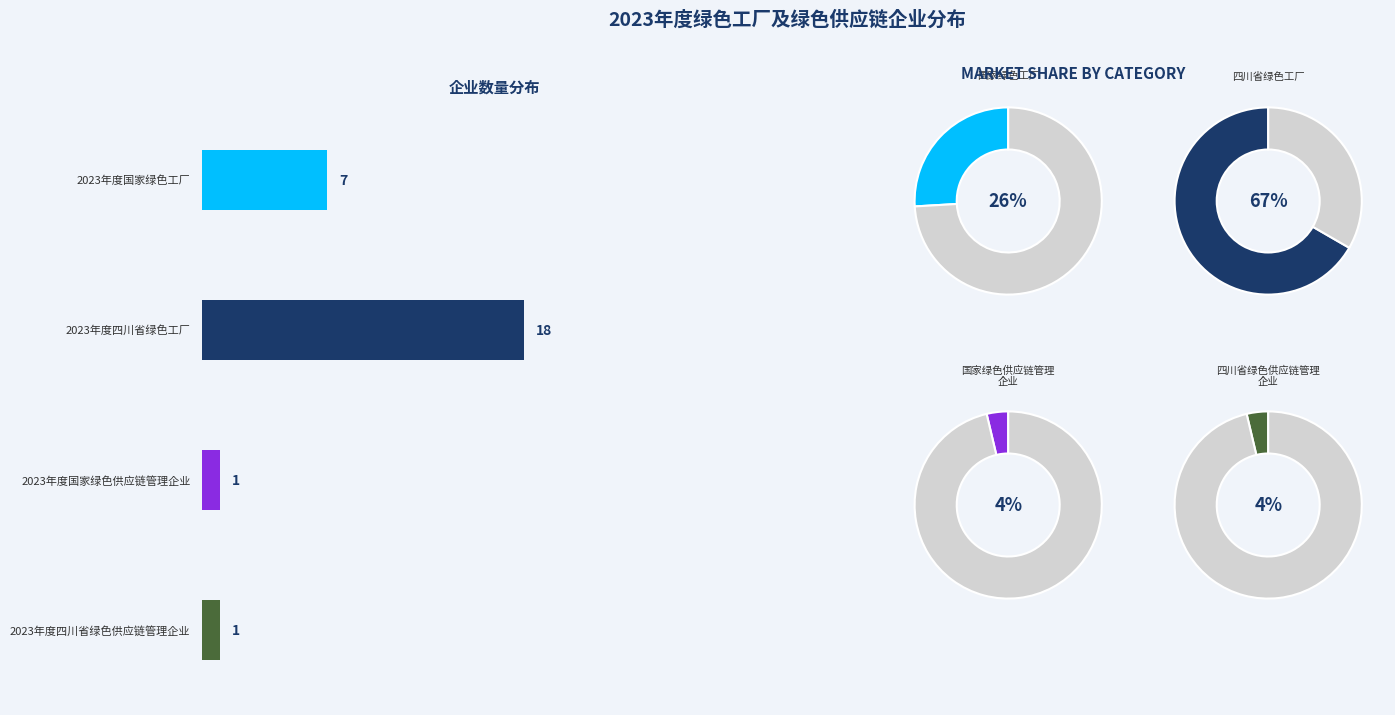

Which slice is the smallest?

2023年度国家绿色供应链管理企业